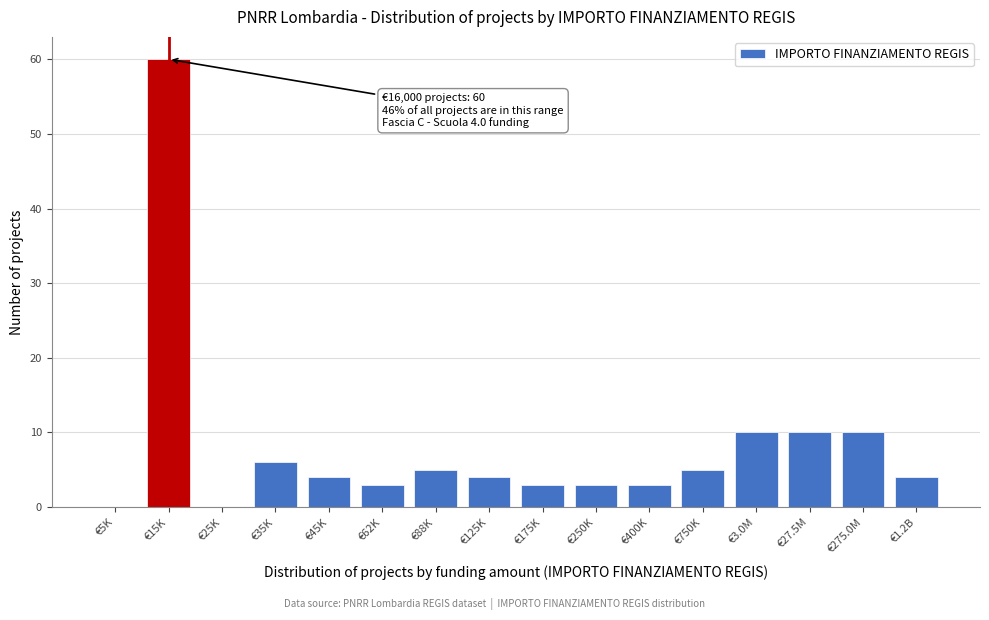

Reading left to right, extract all data points from this chart.

€5K=0	€15K=60	€25K=0	€35K=6	€45K=4	€62K=3	€88K=5	€125K=4	€175K=3	€250K=3	€400K=3	€750K=5	€3.0M=10	€27.5M=10	€275.0M=10	€1.2B=4